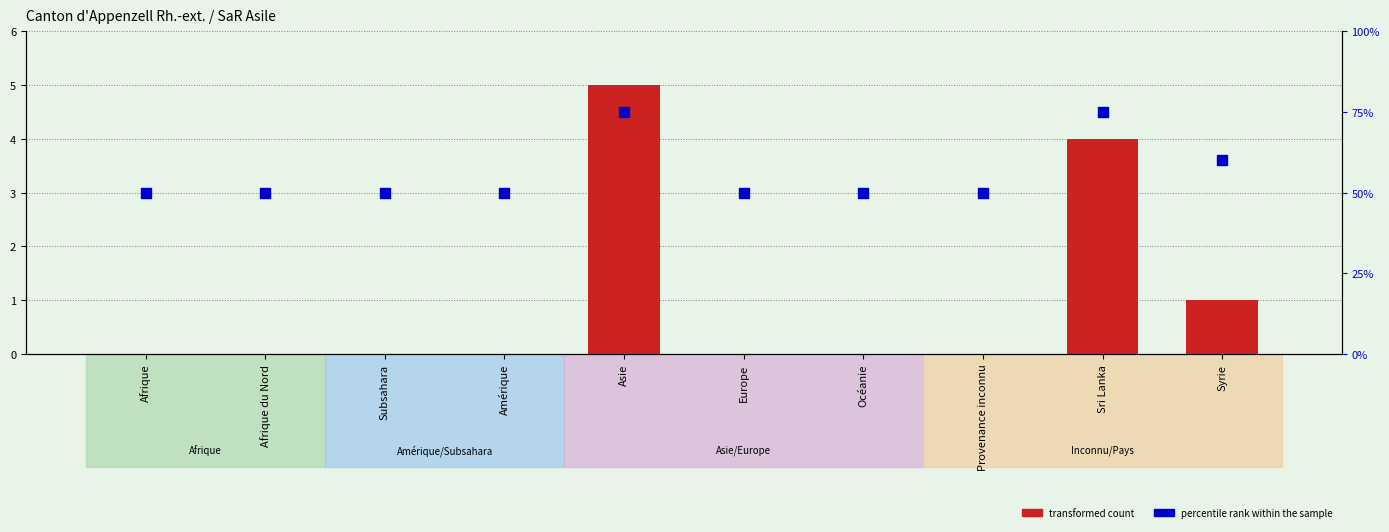

At which category is the sum across all series the highest?

Asie